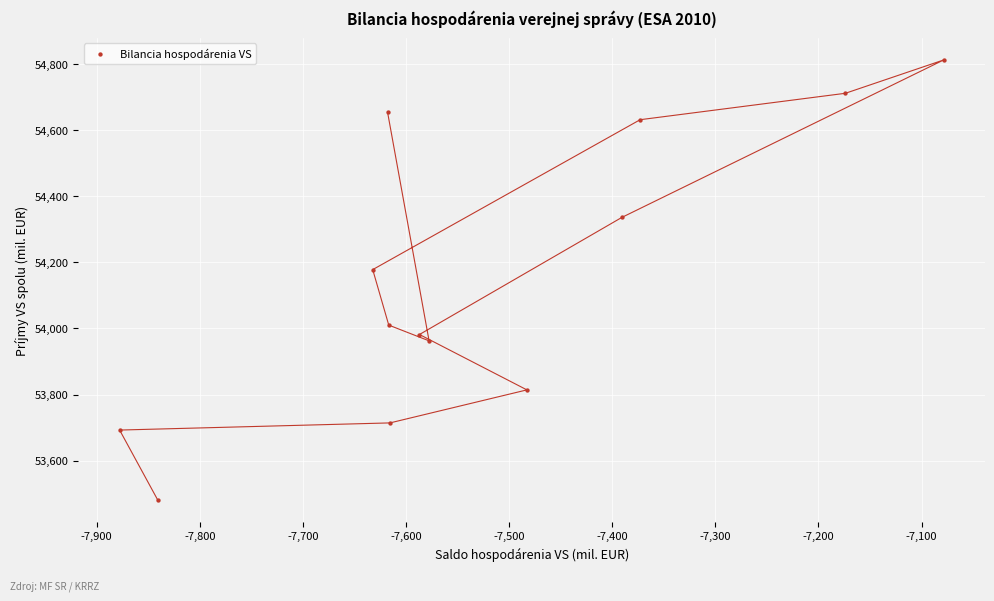

What is the range of Y values (max minus min)?

1331.8